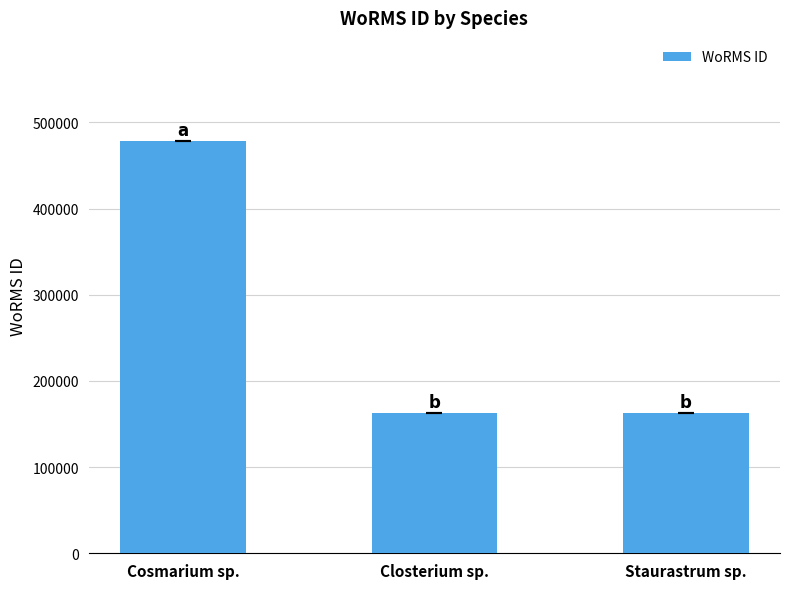

Where is the data nearest to the value 320641?

Staurastrum sp.